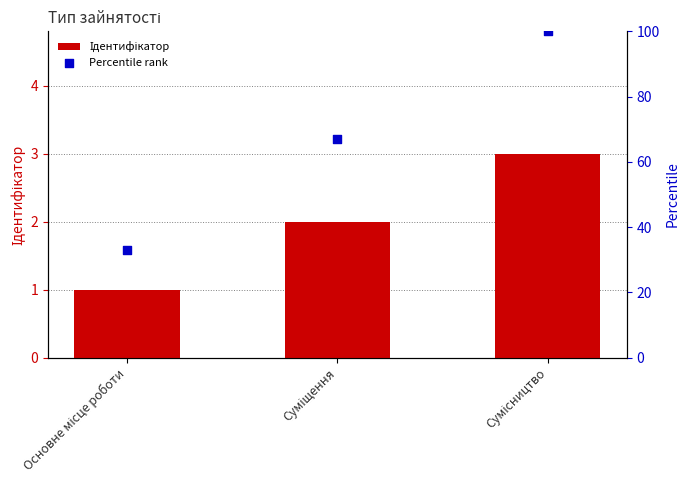

What are all the series names shown in the legend?

Ідентифікатор, Percentile rank